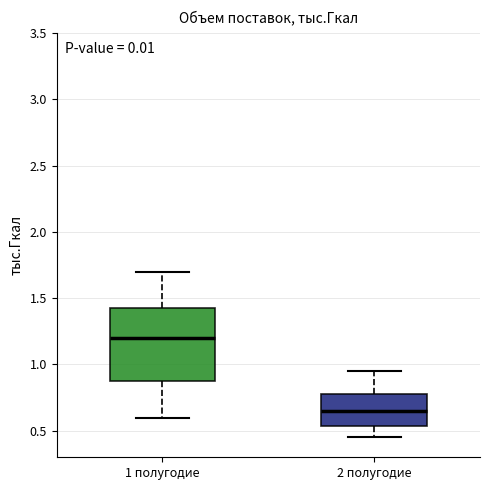

Which box is the tallest, from its lower edge to its upper edge?

1 полугодие